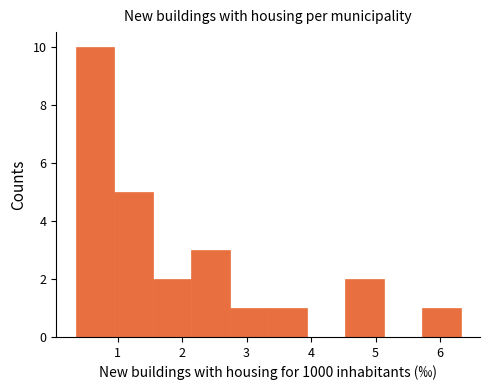

Which range on the x-axis has the tallest bar?

0.3 to 0.9